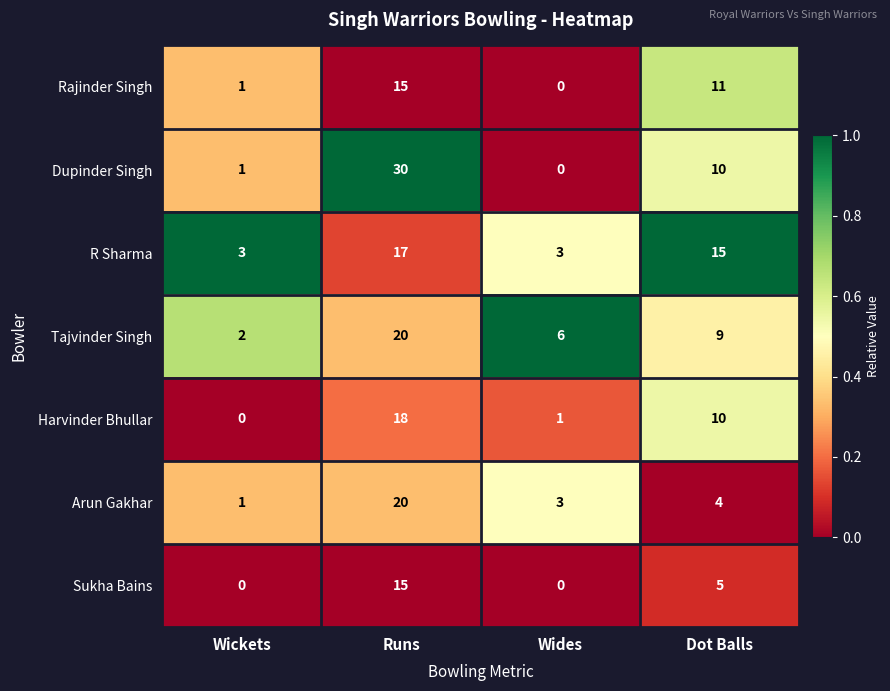

How many series are shown in this chart?

7